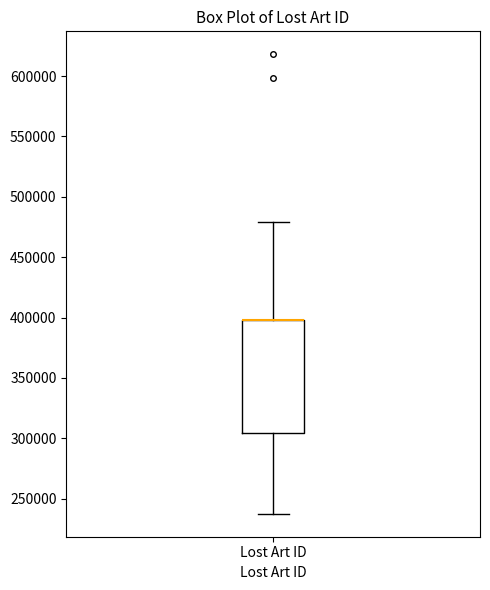

Read this box plot against the y-axis: the position of the median line, the range covered by the box, and the ends of both whiskers. The values are not printed on the chart, so give them approximately, as read against the axis.

median 400000 (drawn on the box's upper edge), box 305000 to 400000, whiskers 240000 to 480000